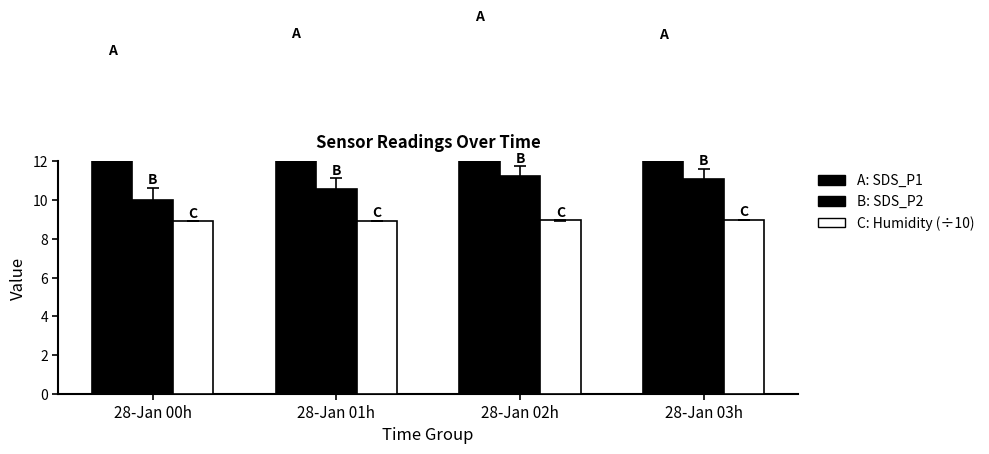

Reading right to left, transcribe all the data shown in this chart.

SDS_P1: 28-Jan 03h=17.2	28-Jan 02h=17.9	28-Jan 01h=17.1	28-Jan 00h=16.1
SDS_P2: 28-Jan 03h=11.1	28-Jan 02h=11.3	28-Jan 01h=10.6	28-Jan 00h=10.0
Humidity (÷10): 28-Jan 03h=9.0	28-Jan 02h=9.0	28-Jan 01h=8.9	28-Jan 00h=8.9